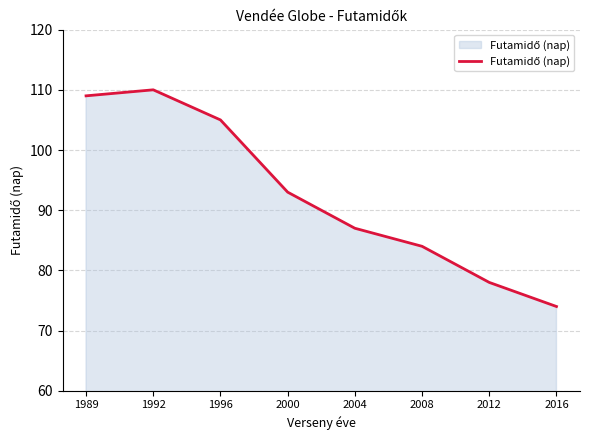

What is the smallest value displayed?

74